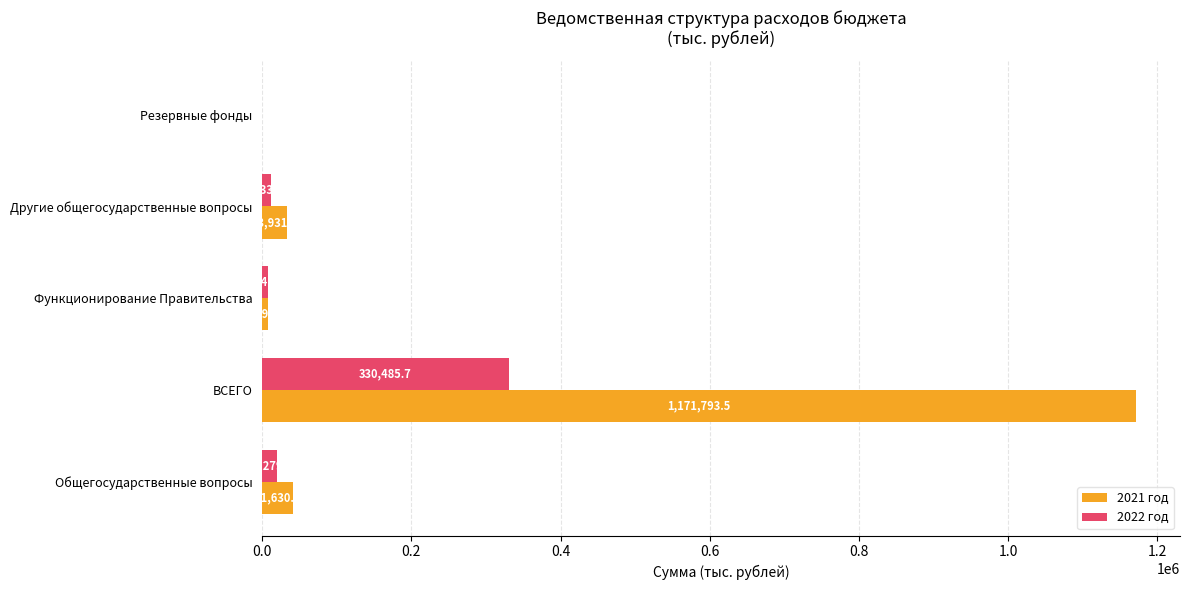

Between Общегосударственные вопросы and Резервные фонды, which series saw the biggest shift?

2021 год